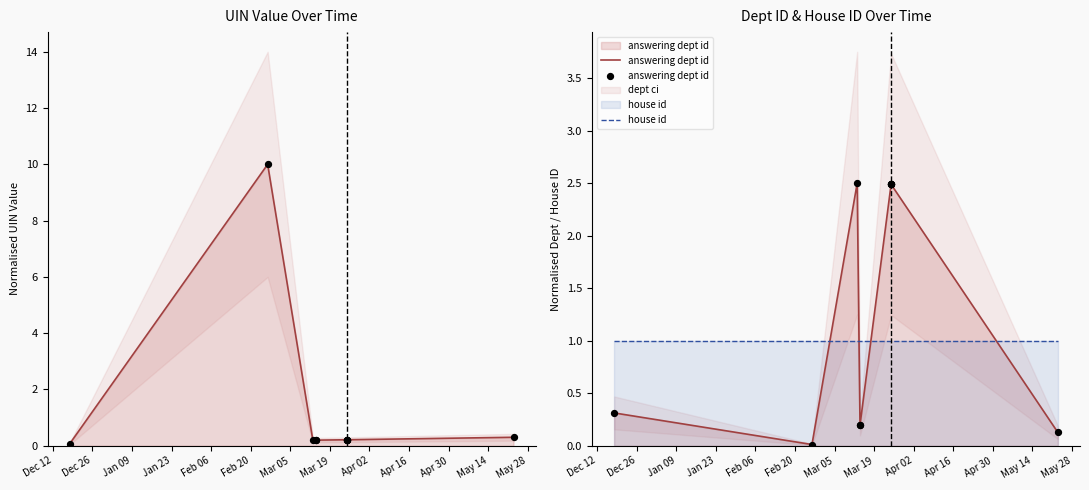

Which series has the largest Y range (max minus min)?

uin